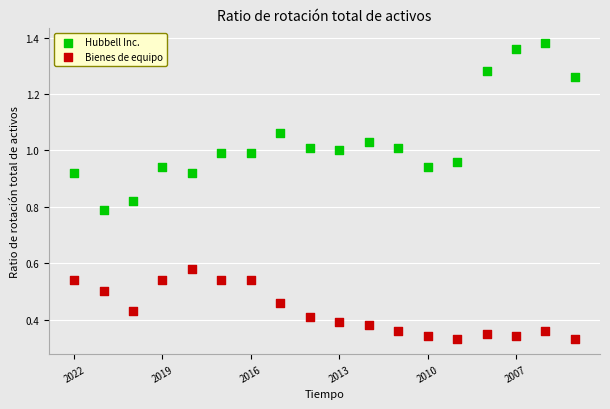

Which series reaches the maximum Y coordinate?

Hubbell Inc.